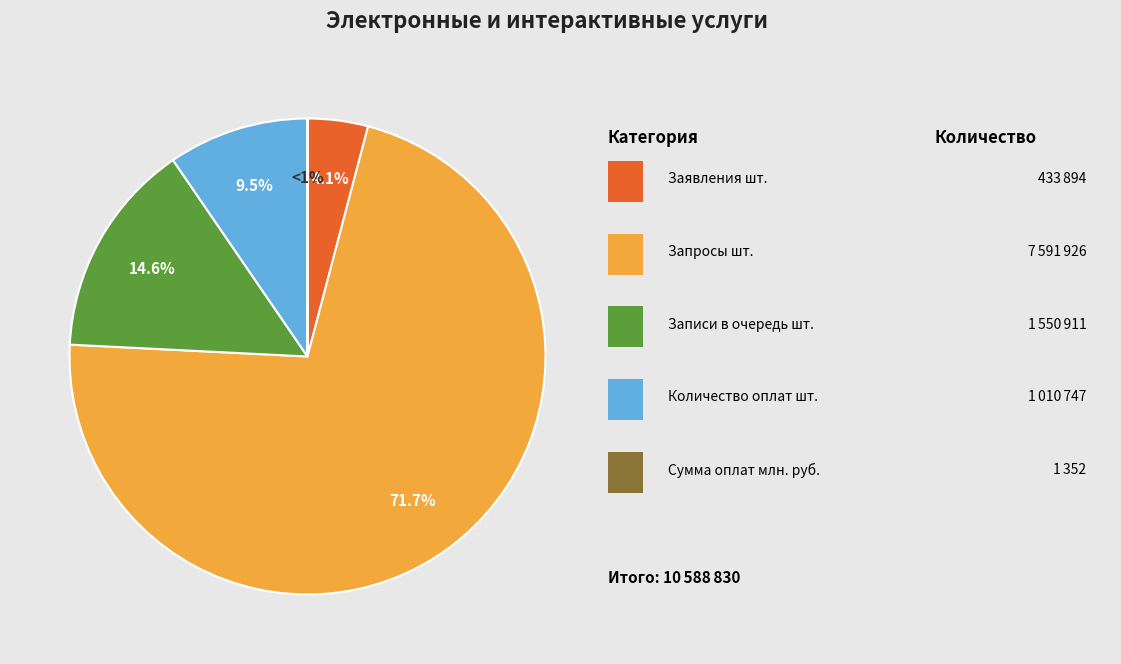

Count the number of slices in the pie.

5